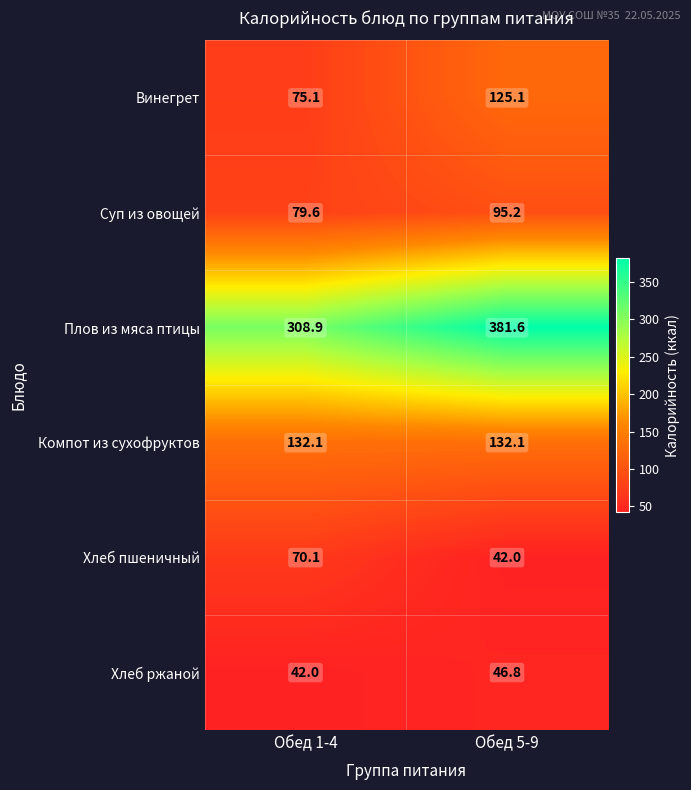

Reading left to right, what are all the values shown in this chart?

Винегрет: 75.1	125.1
Суп из овощей: 79.6	95.2
Плов из мяса птицы: 308.9	381.6
Компот из сухофруктов: 132.1	132.1
Хлеб пшеничный: 70.1	42.0
Хлеб ржаной: 42.0	46.8